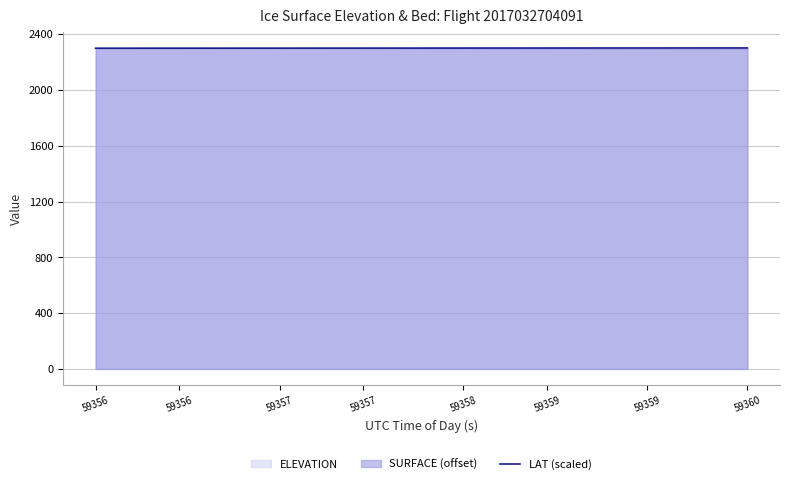

Reading left to right, list all the values displayed in this chart.

2299.5	2299.6	2299.6	2299.7	2299.7	2299.8	2299.8	2299.9	2299.9	2300.0	2300.0	2300.1	2300.1	2300.2	2300.2	2300.3	2300.3	2300.4	2300.4	2300.5	2300.5	2300.6	2300.6	2300.7	2300.7	2300.8	2300.9	2300.9	2301.0	2301.0	2301.1	2301.1	2301.2	2301.2	2301.3	2301.3	2301.4	2301.4	2301.5	2301.5